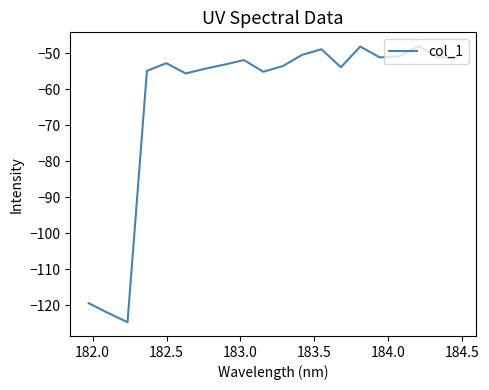

What is the minimum value shown in the chart?

-124.7